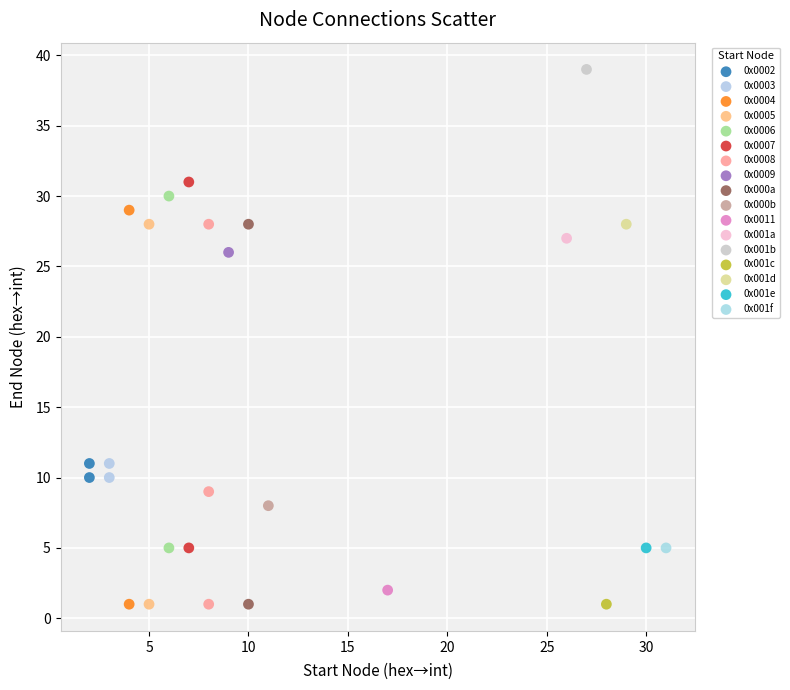

What are all the series names shown in the legend?

0x0002, 0x0003, 0x0004, 0x0005, 0x0006, 0x0007, 0x0008, 0x0009, 0x000a, 0x000b, 0x0011, 0x001a, 0x001b, 0x001c, 0x001d, 0x001e, 0x001f